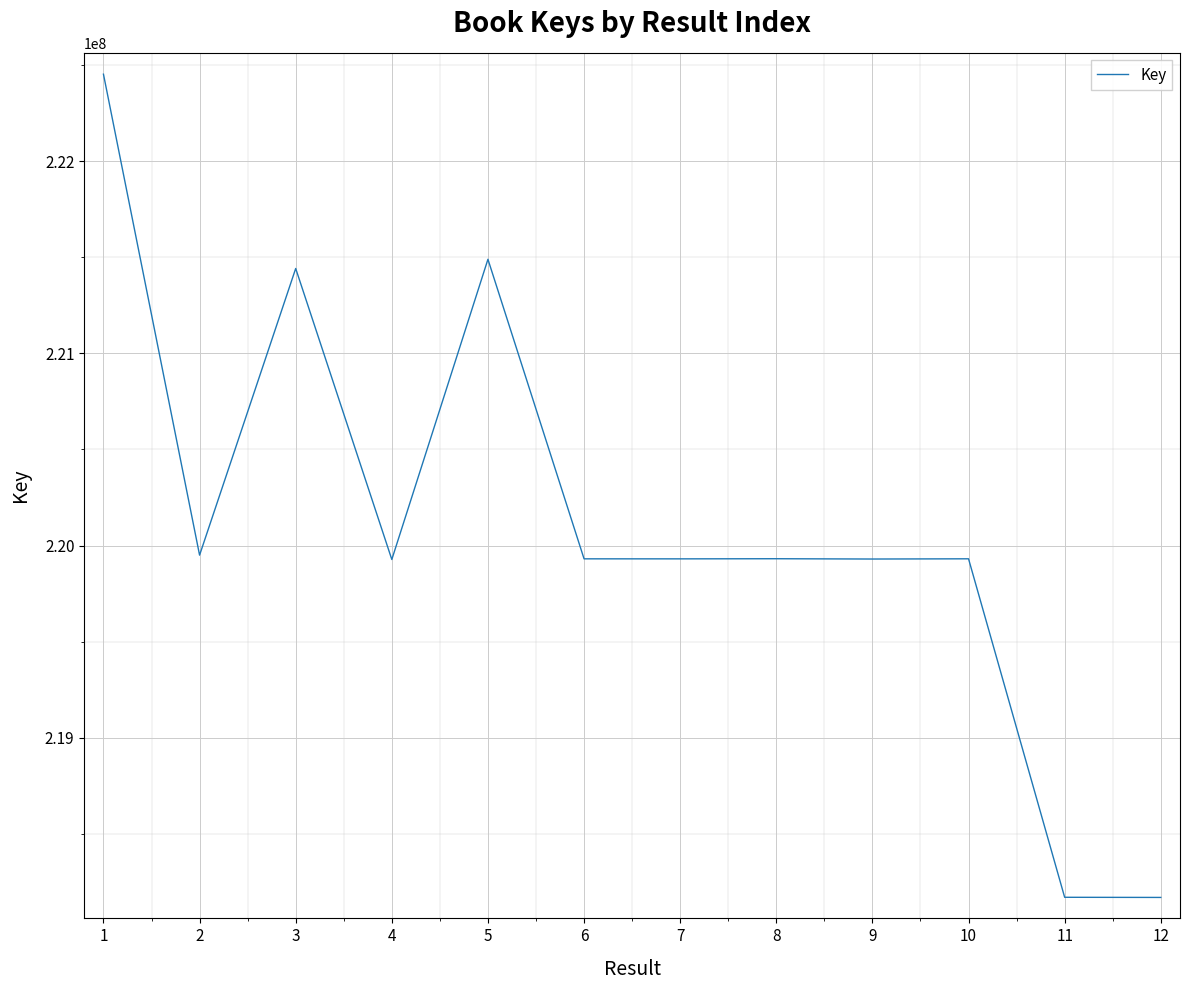

The value at 5 is 82503649. True or false?

False